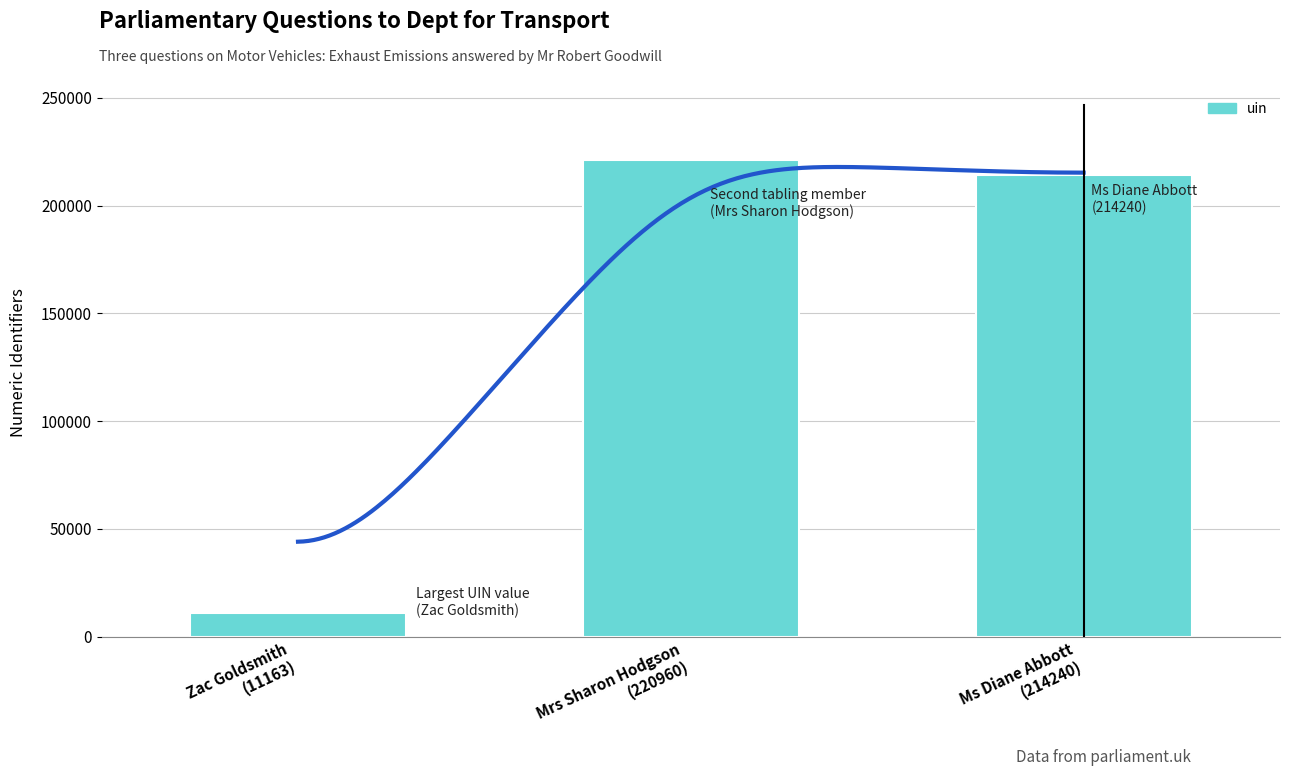

What is the sum of the values at Mrs Sharon Hodgson
(220960) and Zac Goldsmith
(11163)?

232123